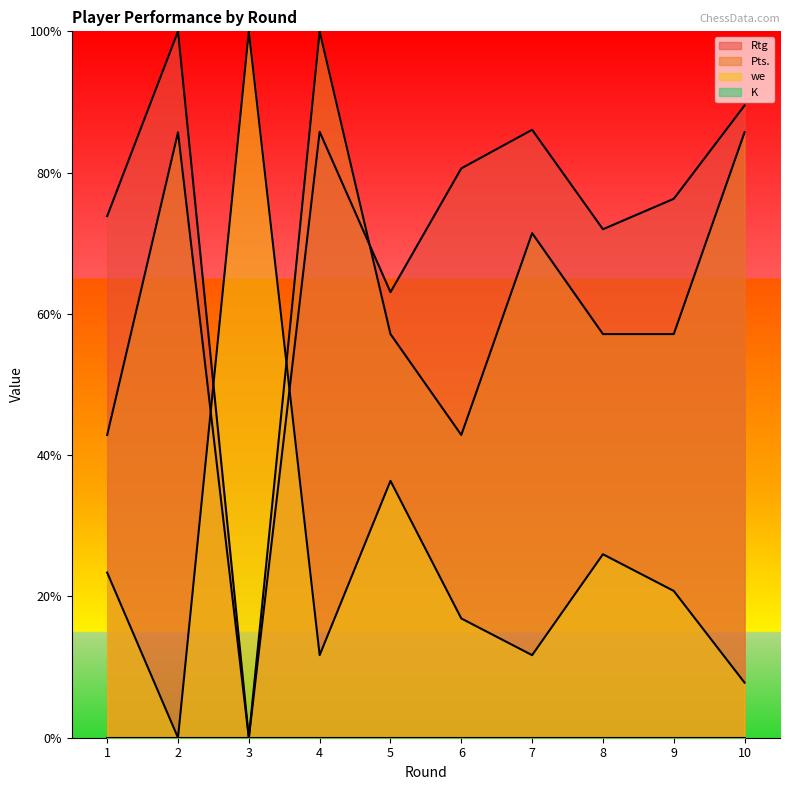

Rank the series by their average value, from highest to lowest.

Rtg, Pts., we